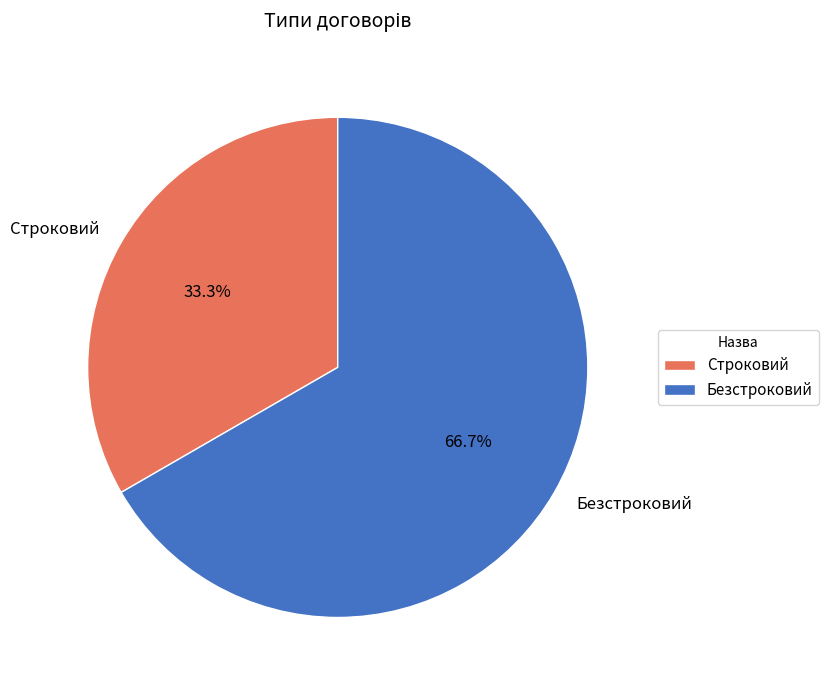

Which category has the biggest portion of the pie?

Безстроковий